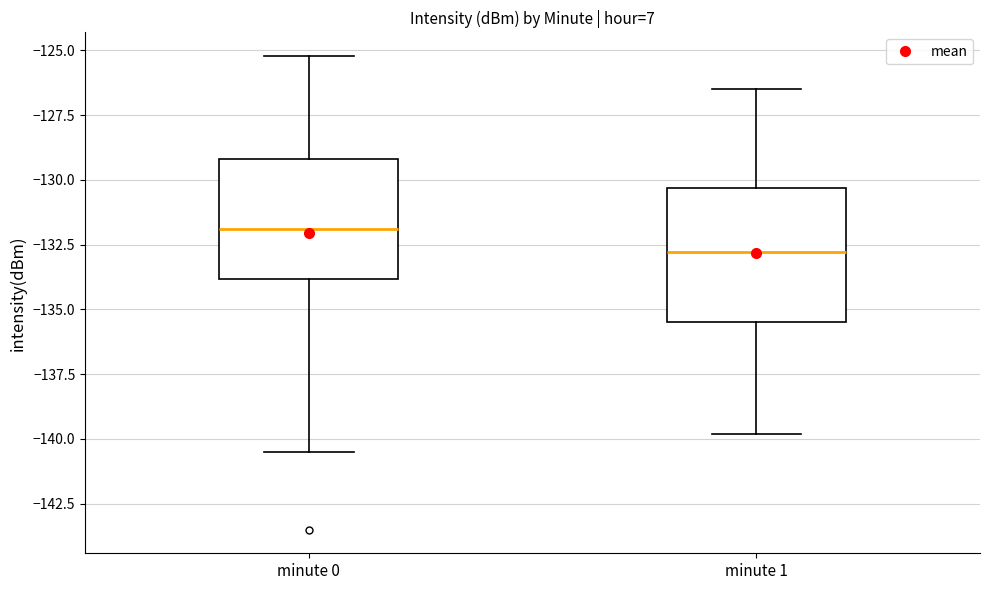

Reading left to right, read every box against the y-axis: the position of its median line, the range the box covers, and the ends of its whiskers. The values are not printed on the chart, so give them approximately, as read against the axis.

minute 0: median -132.0, box -134.0 to -129.0, whiskers -140.5 to -125.0
minute 1: median -133.0, box -135.5 to -130.5, whiskers -140.0 to -126.5